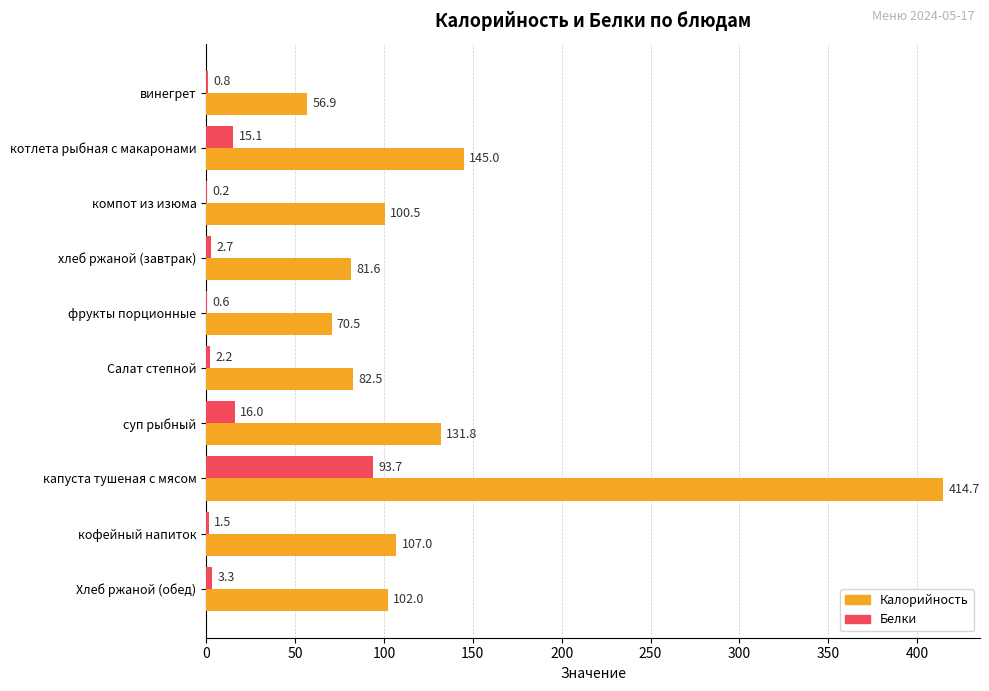

What is the sum of the Белки values at Салат степной and Хлеб ржаной (обед)?

5.5